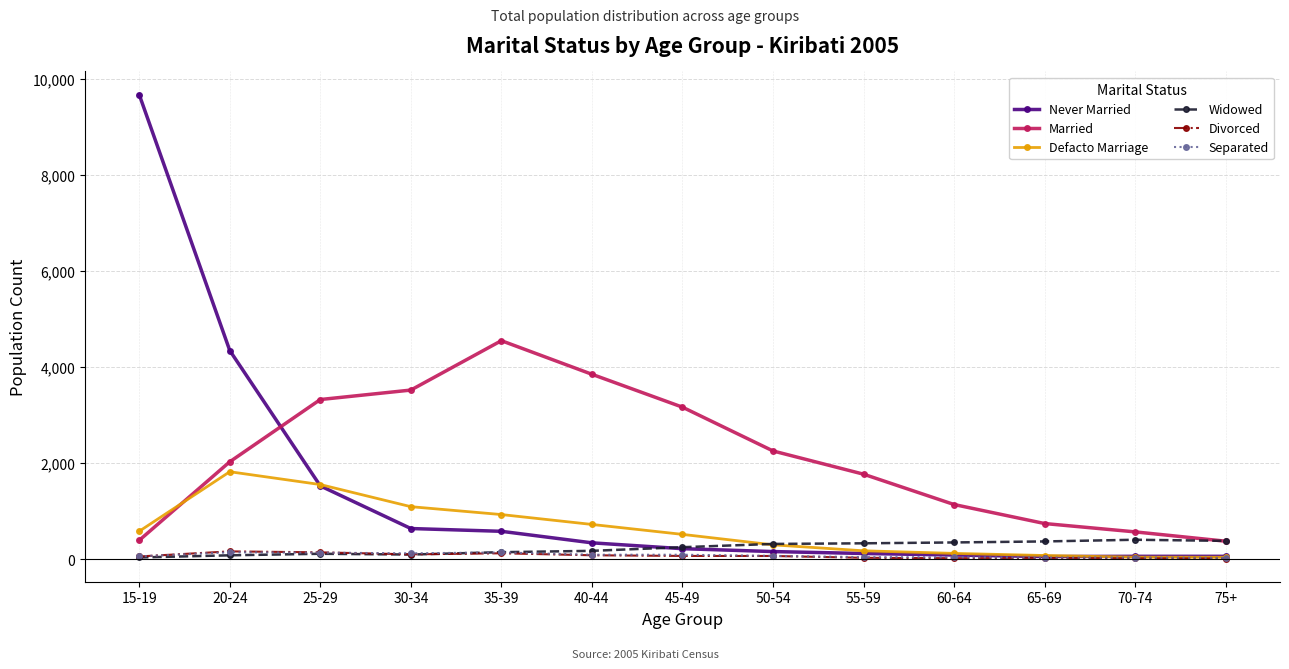

After their last crossing, which series has the higher values: Married or Defacto Marriage?

Married